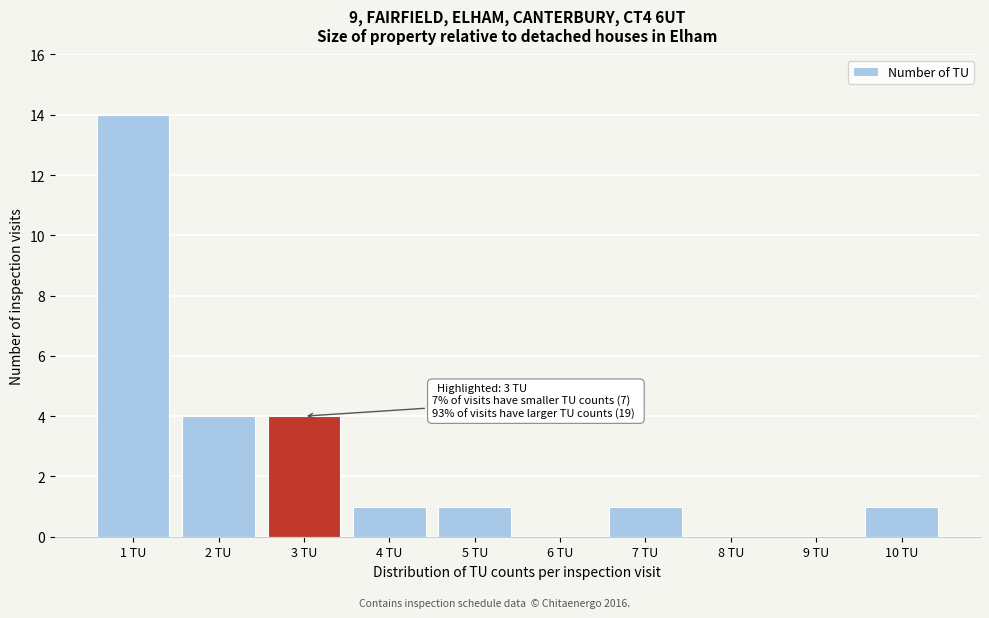

Reading left to right, extract all data points from this chart.

1 TU=14	2 TU=4	3 TU=4	4 TU=1	5 TU=1	6 TU=0	7 TU=1	8 TU=0	9 TU=0	10 TU=1